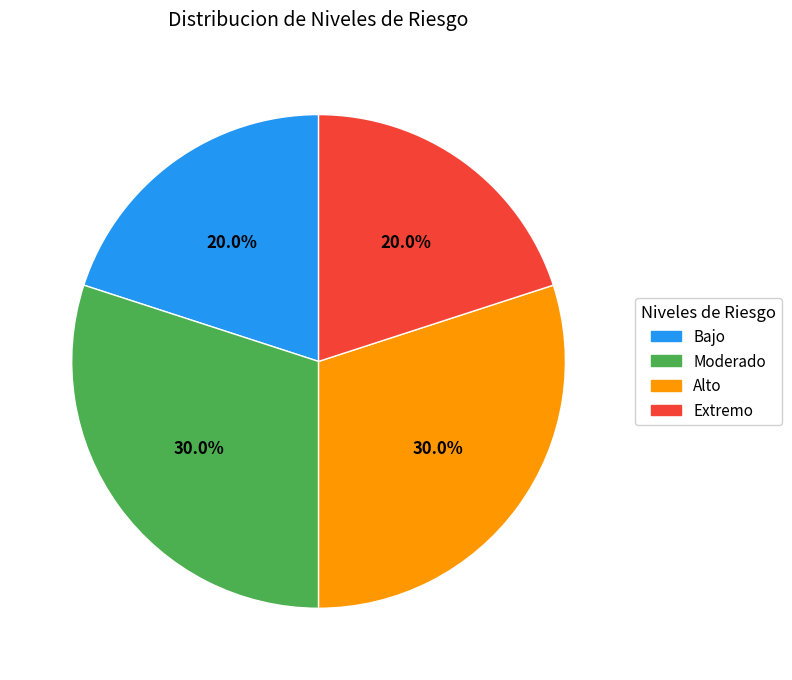

Is there a majority slice in this chart?

No